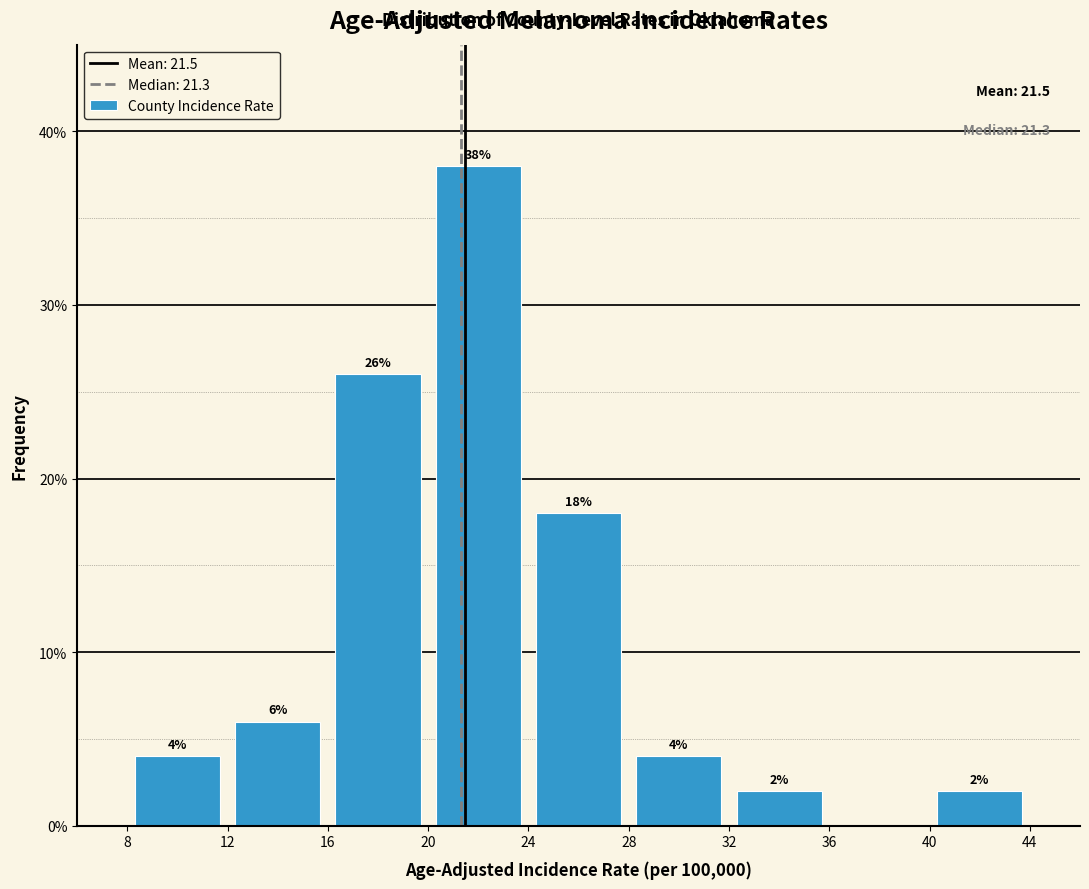

Over which range of the x-axis is the bar tallest?

20 to 24